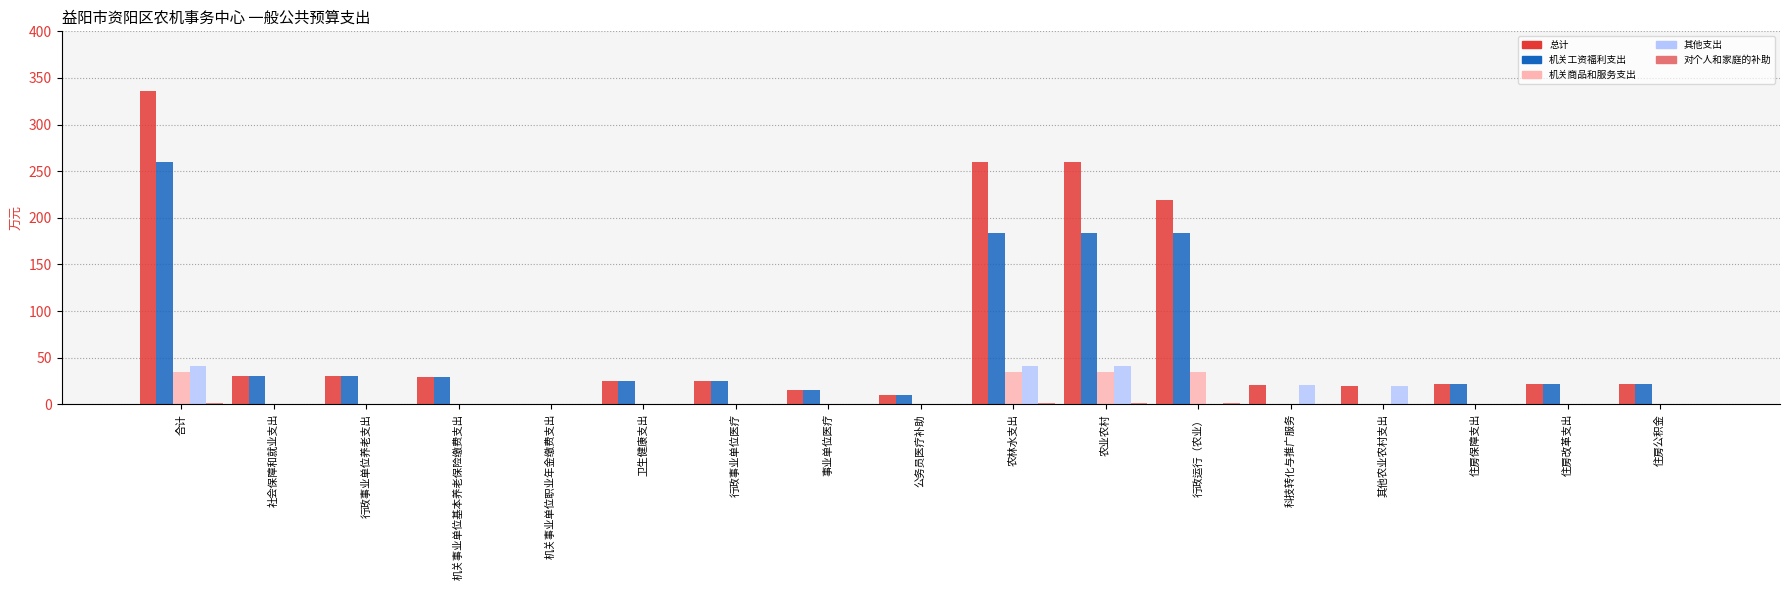

Which series changed the most between 农业农村 and 科技转化与推广服务?

总计